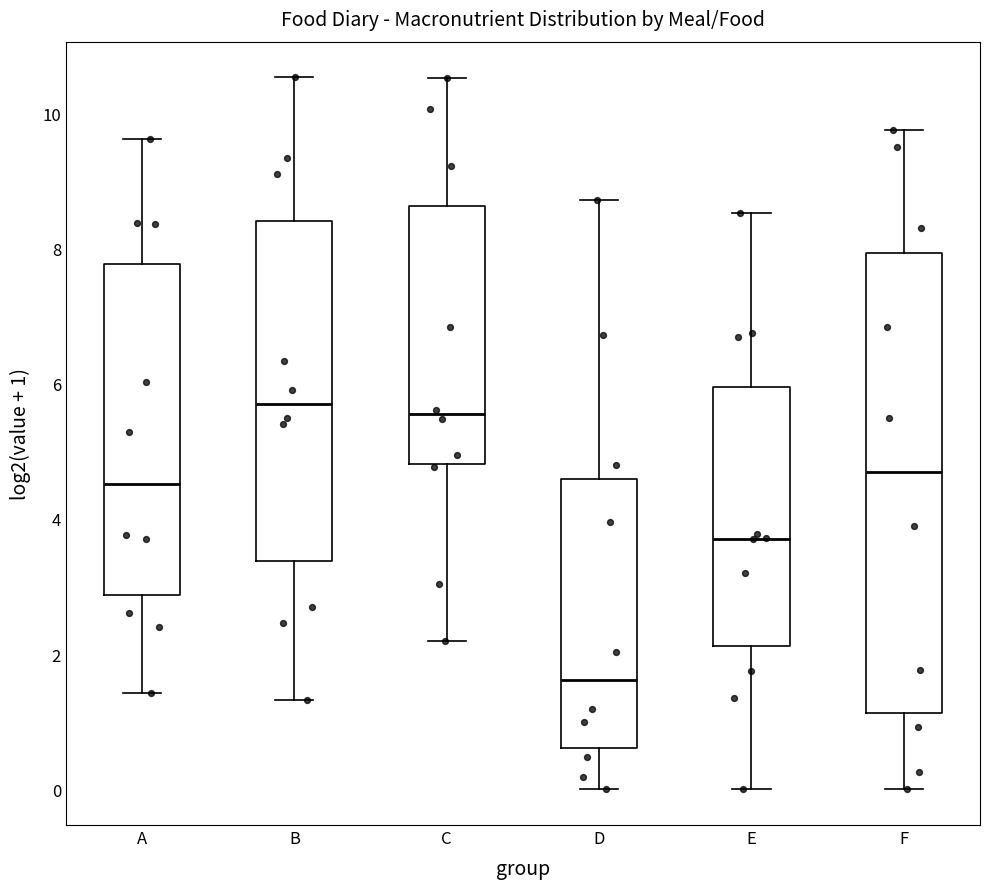

Comparing the boxes themselves (not the whiskers), which one is the tallest?

F